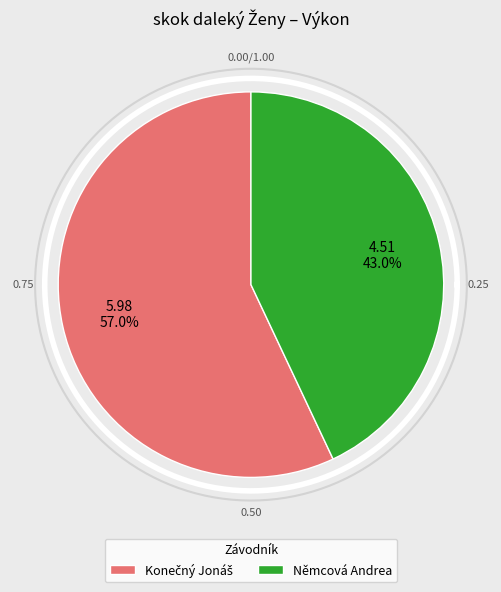

How many slices are in this pie chart?

2